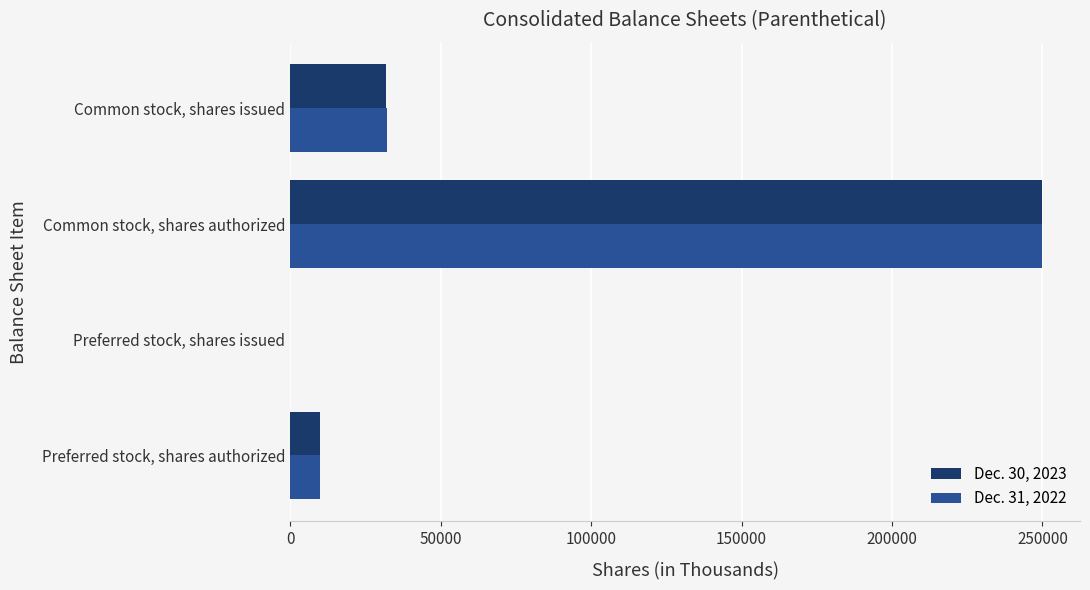

What is the maximum value shown in the chart?

250000